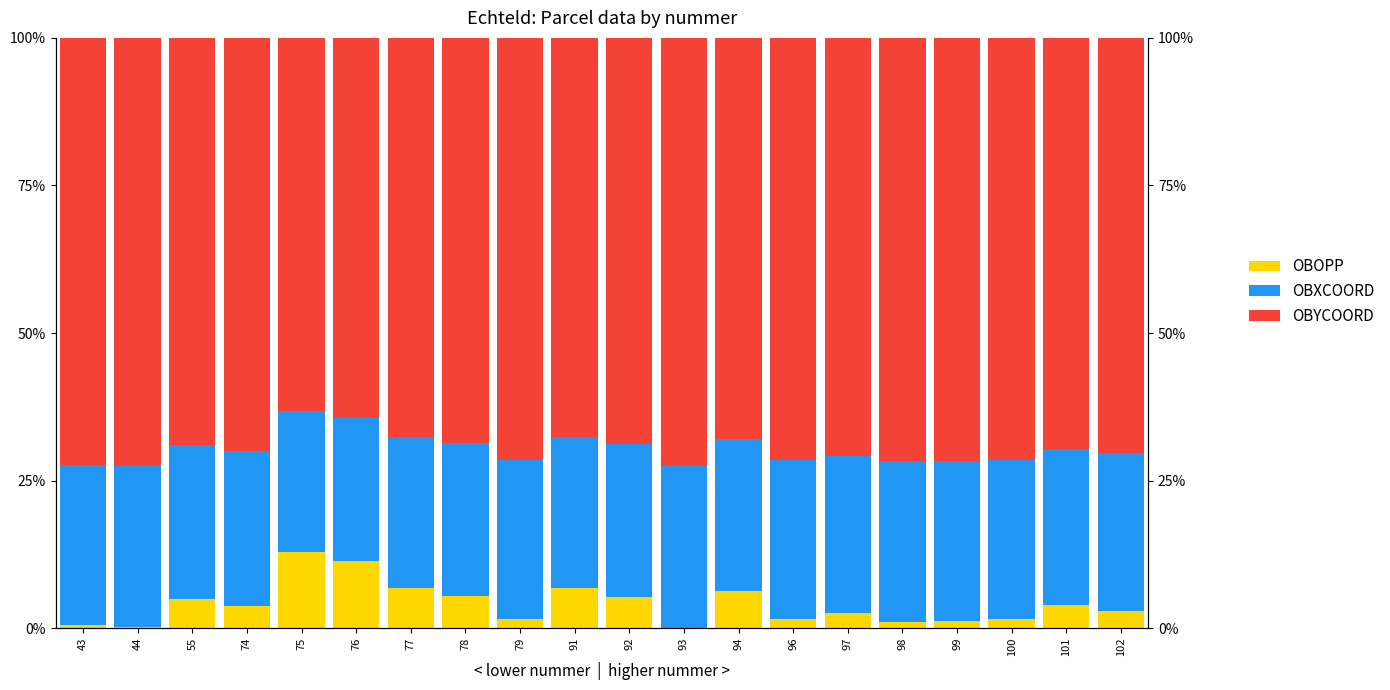

Reading left to right, extract all data points from this chart.

OBOPP: 0.5	0.1	5.0	3.7	12.9	11.3	6.8	5.4	1.6	6.8	5.3	0.1	6.4	1.5	2.5	1.1	1.2	1.5	3.9	3.0
OBXCOORD: 27.2	27.3	26.0	26.3	23.8	24.3	25.5	25.9	26.9	25.5	25.9	27.4	25.7	27.0	26.8	27.1	27.1	27.0	26.4	26.6
OBYCOORD: 72.3	72.6	69.0	70.0	63.3	64.4	67.7	68.7	71.5	67.7	68.8	72.5	68.0	71.5	70.8	71.7	71.7	71.5	69.7	70.4